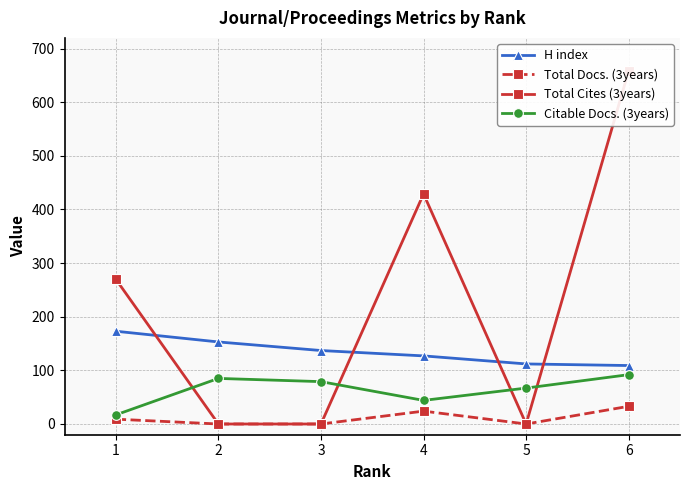

Which series has the widest spread of values?

Total Cites (3years)